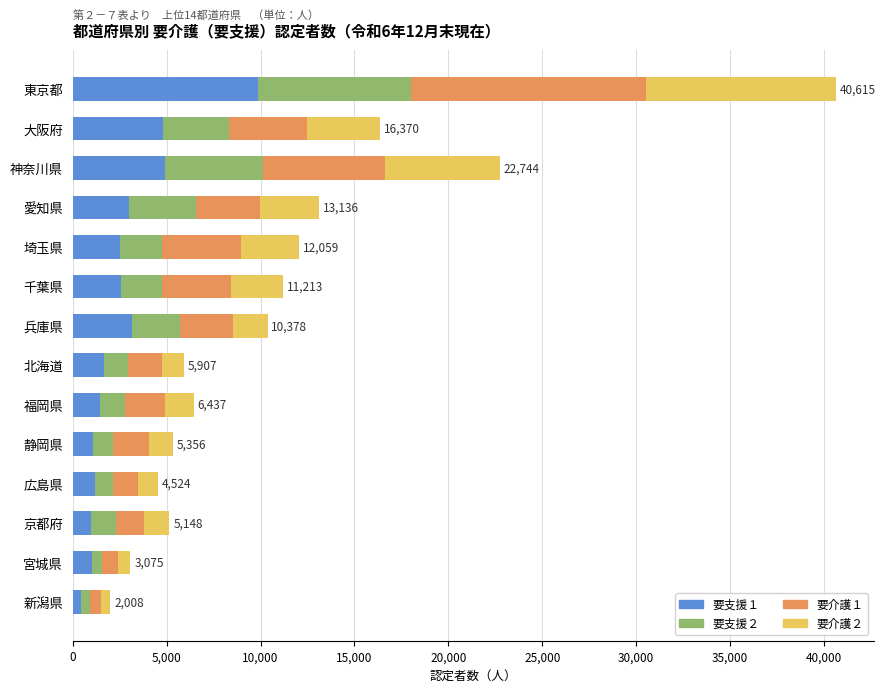

At which category is the sum across all series the highest?

東京都